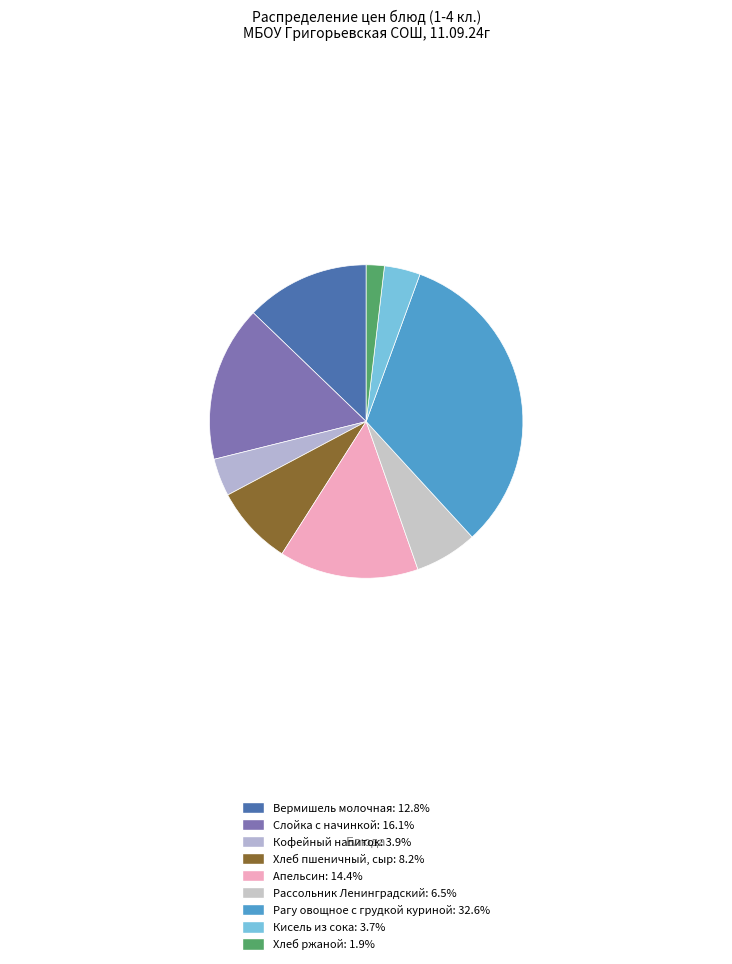

The Слойка с начинкой slice represents 2% of the pie. True or false?

False